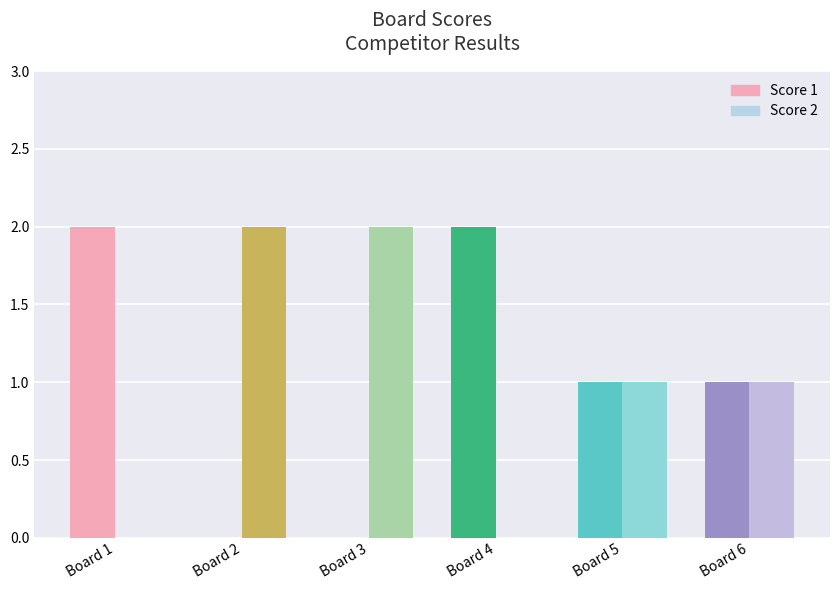

What is the average value of the Score 1 series?

1